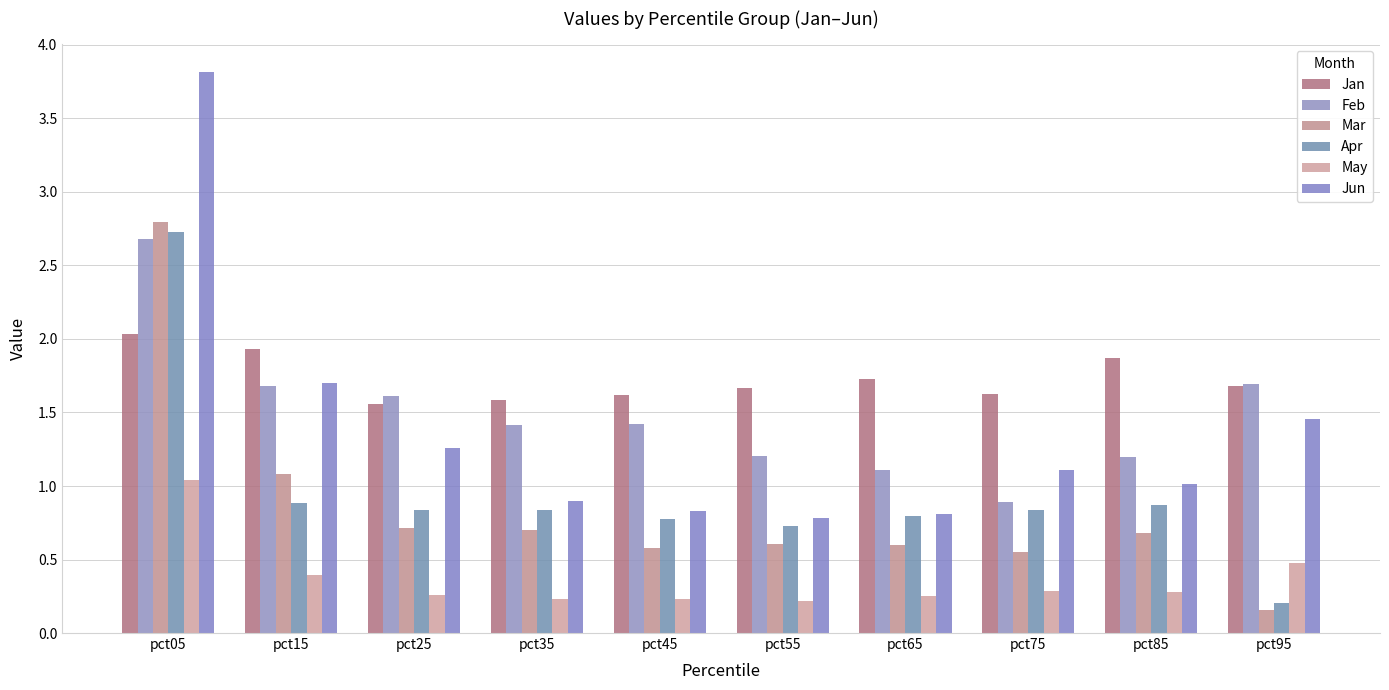

How many data points does each series have?

10